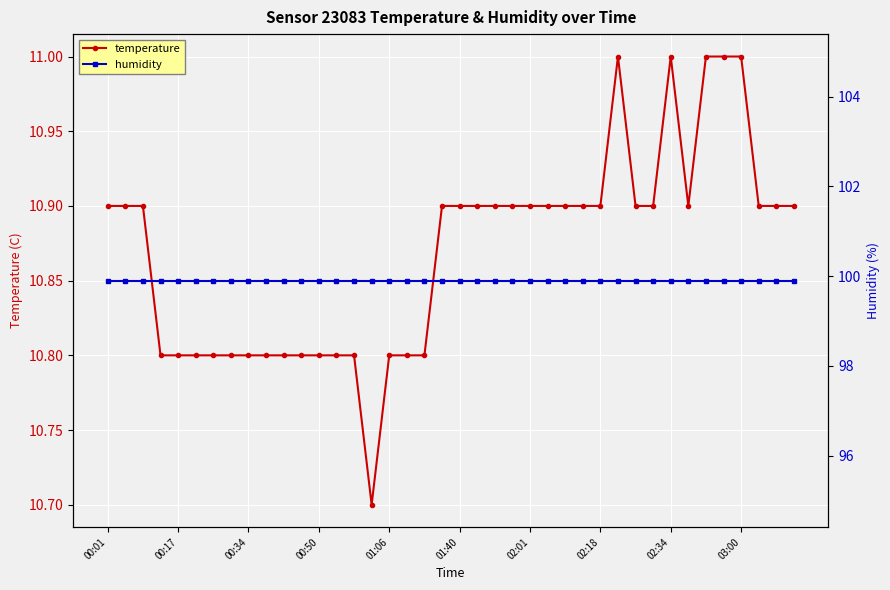

True or false: humidity and temperature intersect in this chart.

False